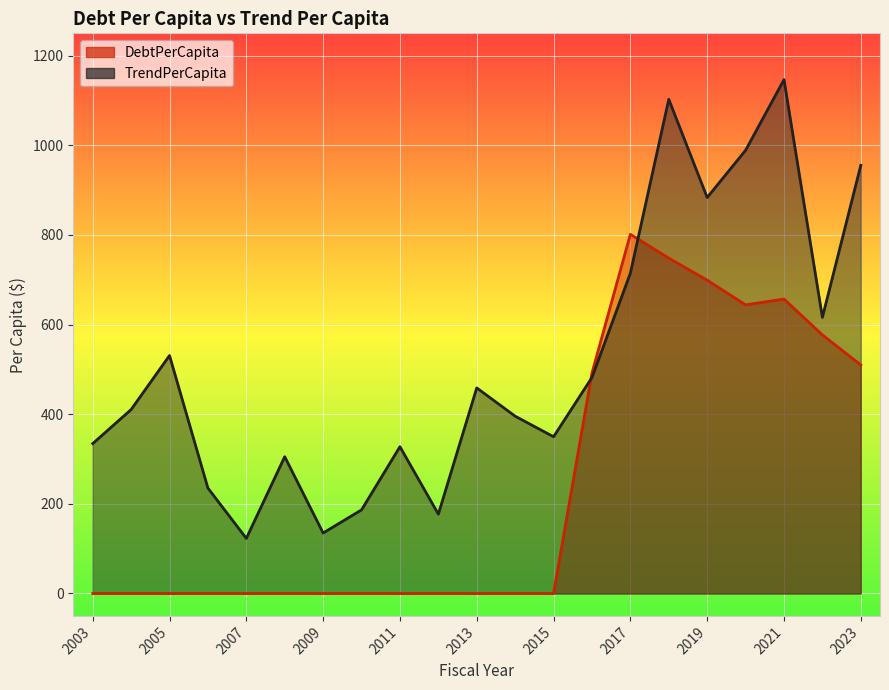

Read the TrendPerCapita value at 2023.

955.6